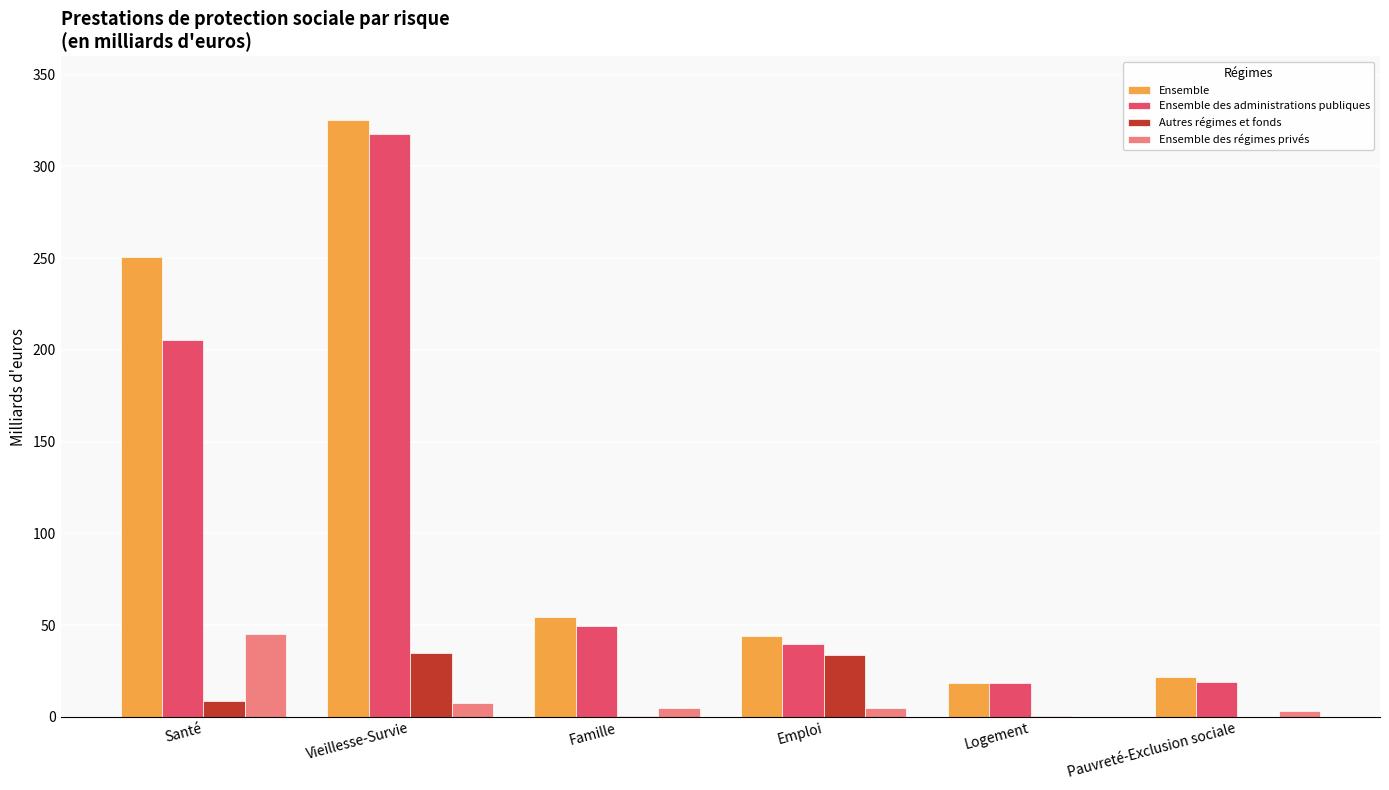

The Ensemble des administrations publiques series shows 317.8 at Vieillesse-Survie. True or false?

True